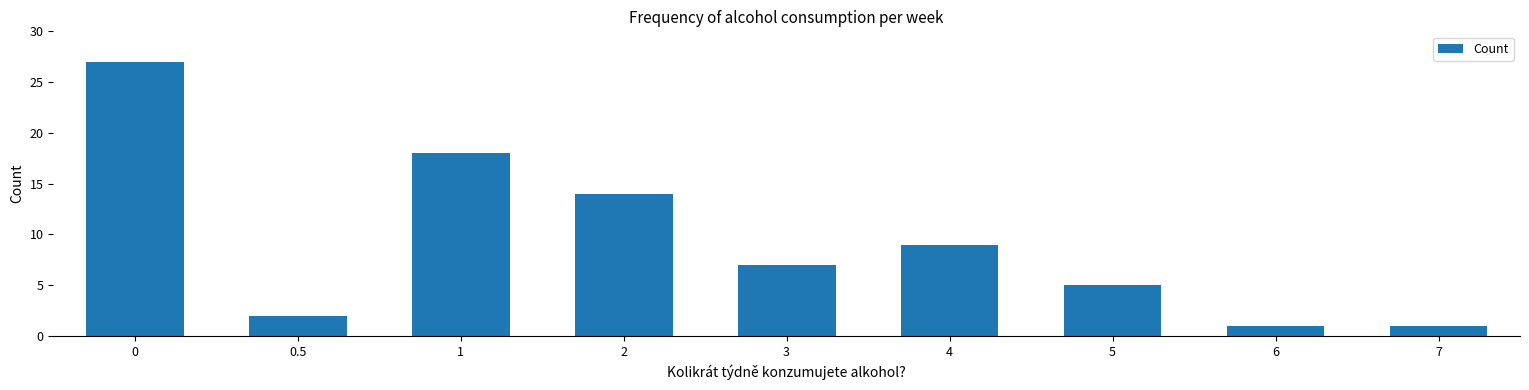

What is the label of the 6th bar from the right?

2